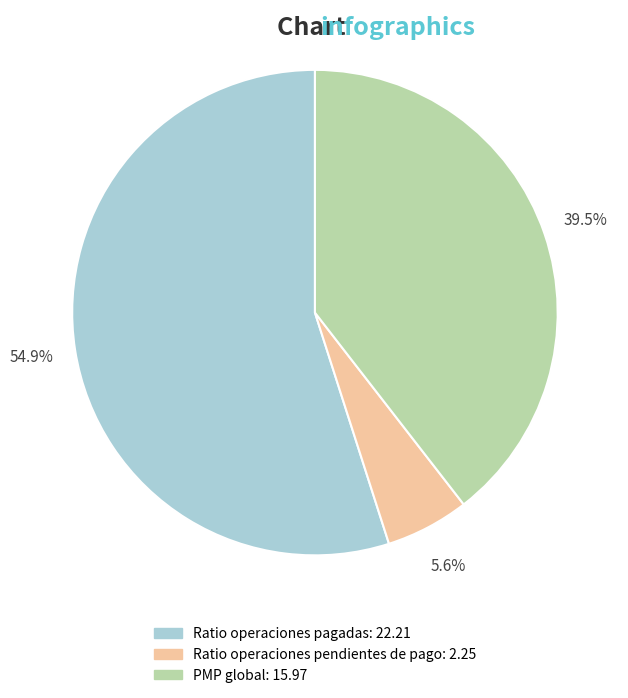

How many slices are in this pie chart?

3